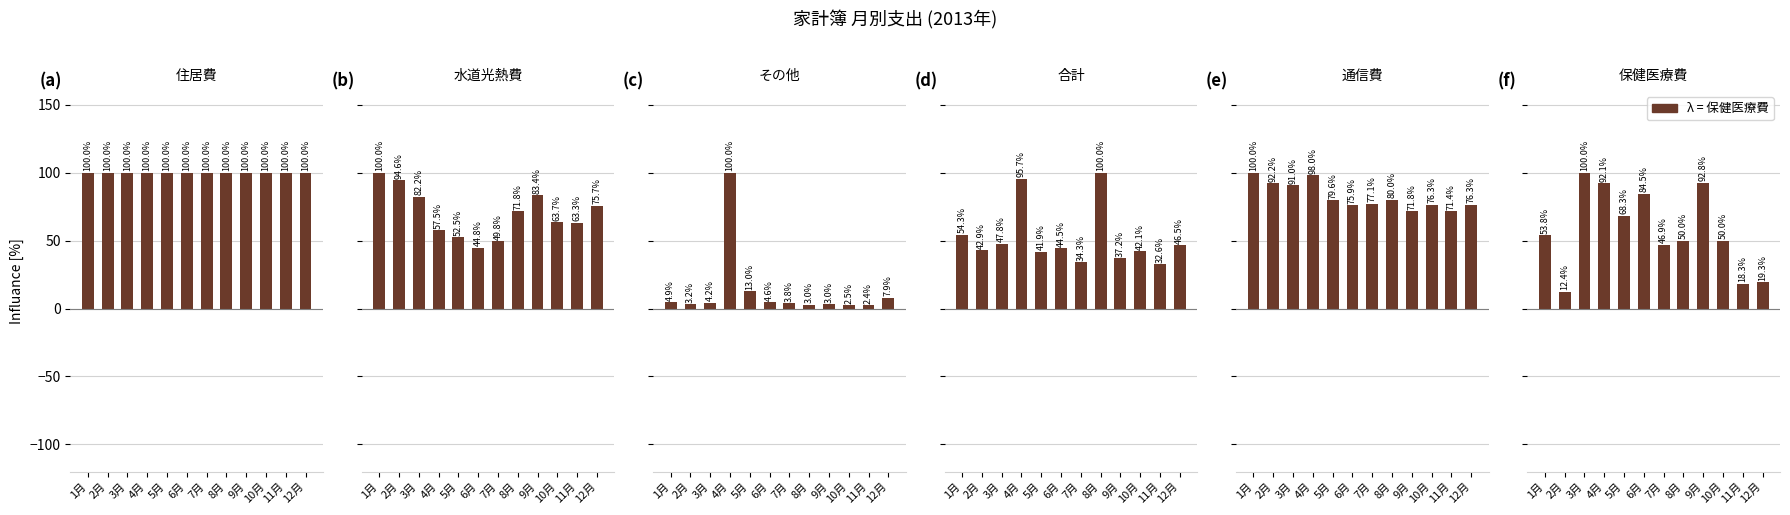

What is the difference between the 保健医療費 values at 10月 and 2月?

37.6